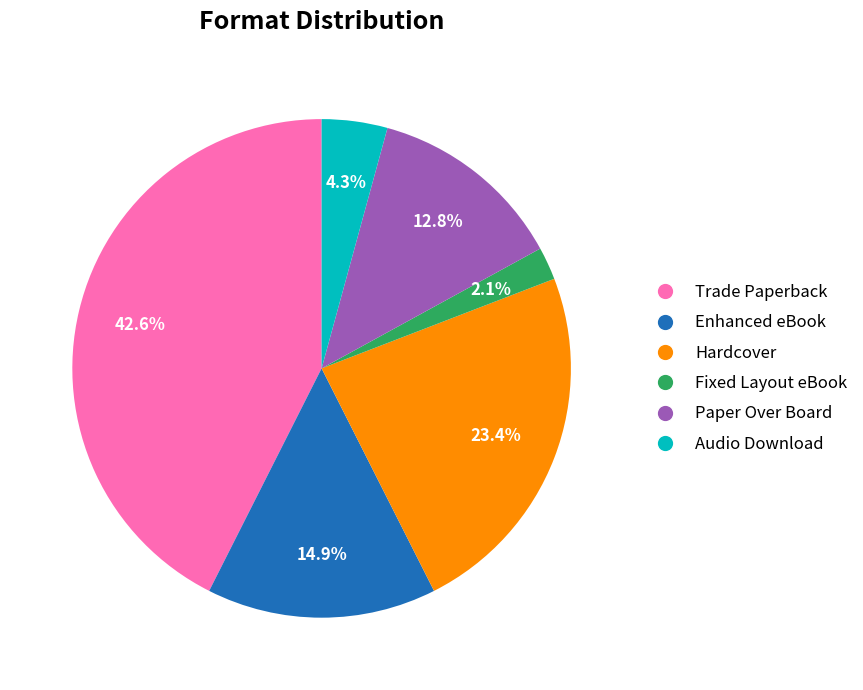

What percentage is the Paper Over Board slice, to the nearest percent?

13%